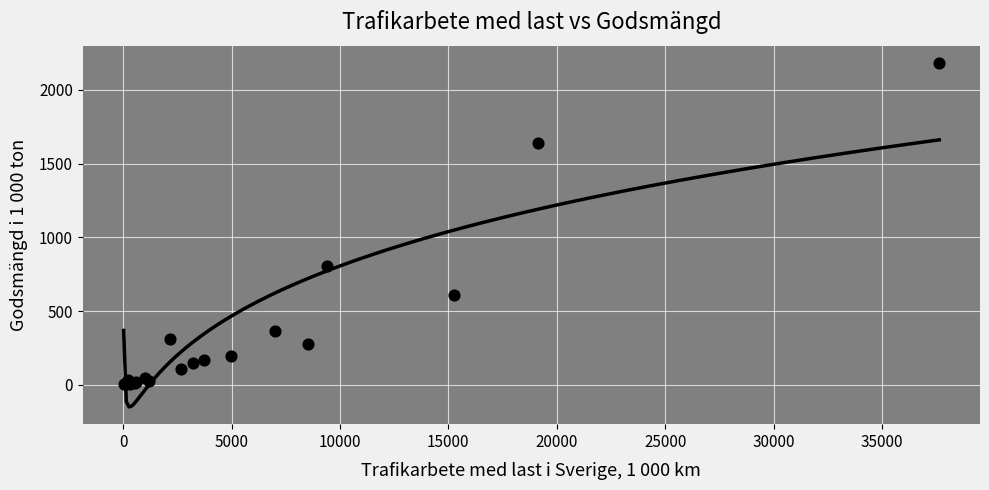

What Y value in the scatter plot is closest to 1094?

804